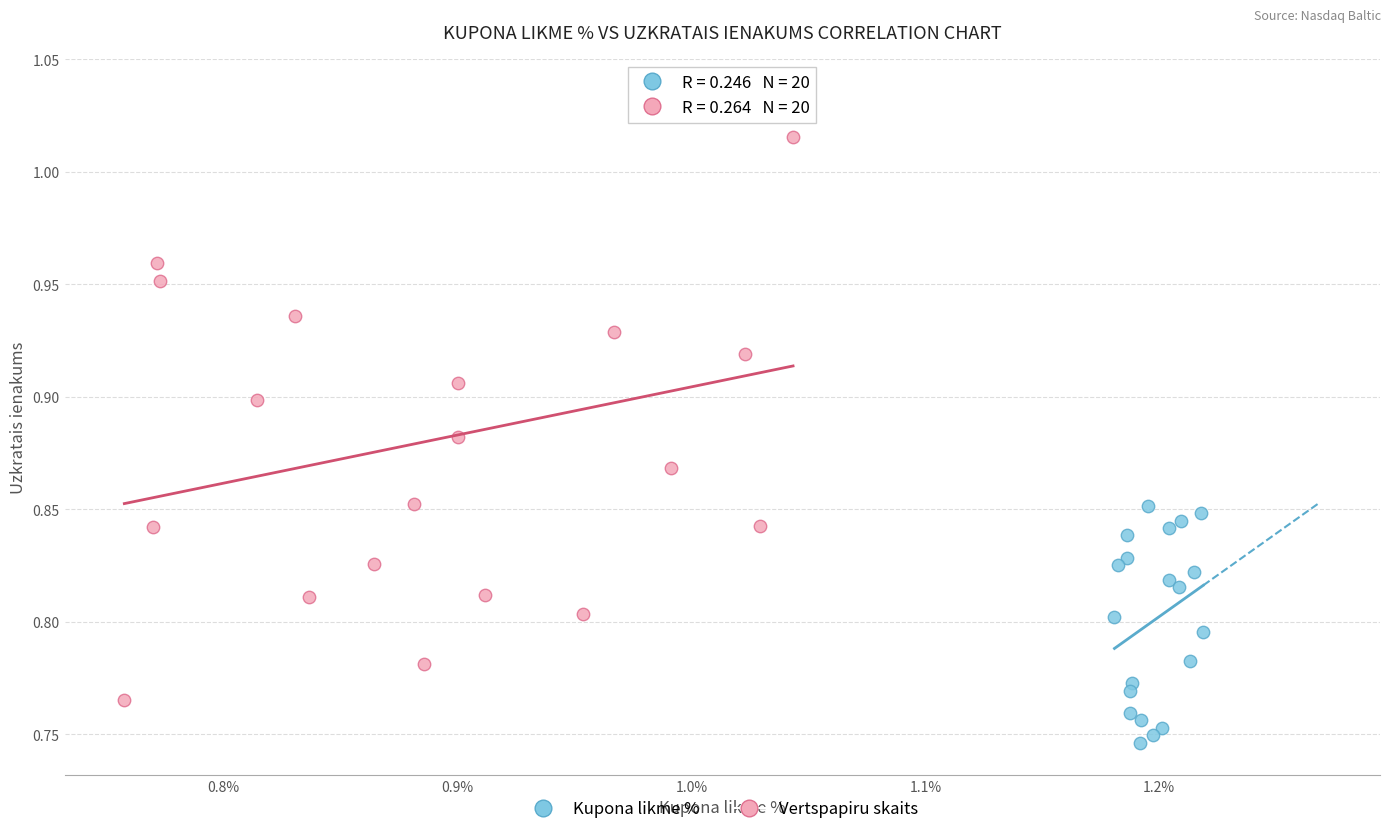

Which series reaches the maximum Y coordinate?

Vertspapiru skaits